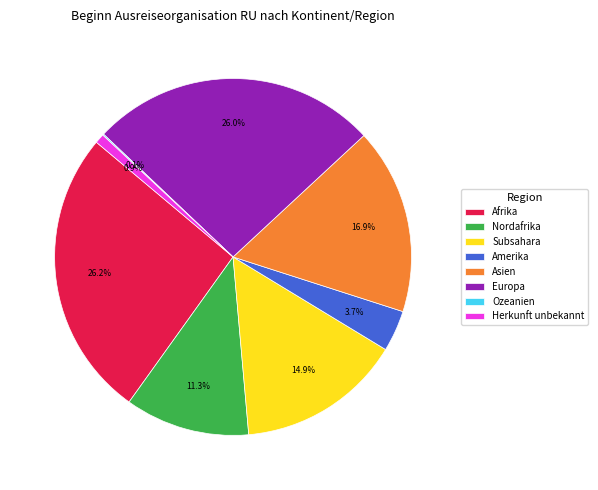

Is there a majority slice in this chart?

No